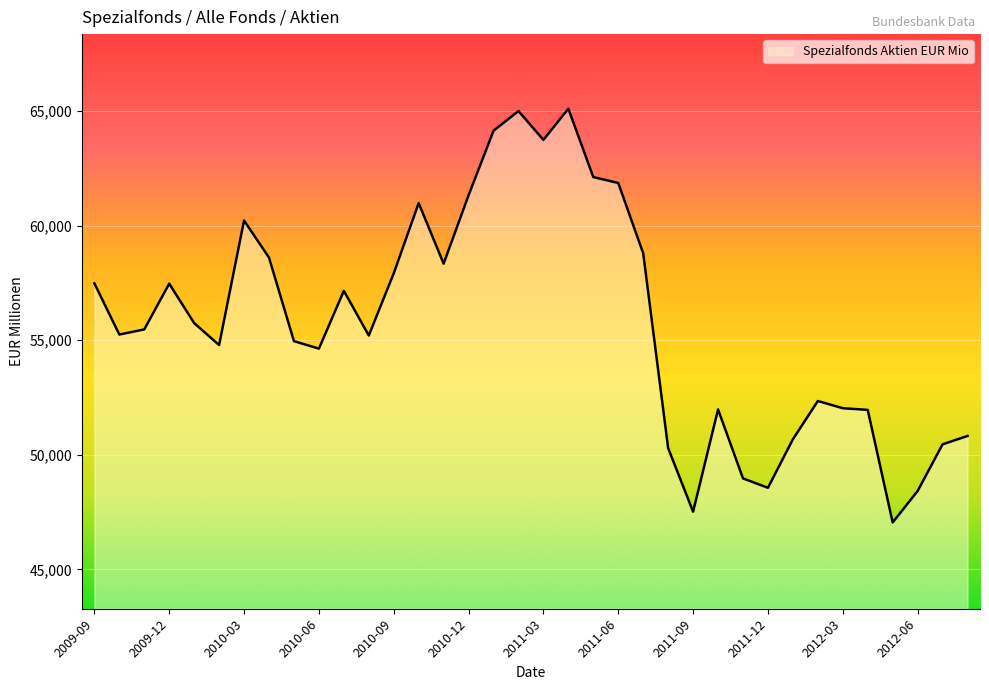

True or false: there are more than 1 points higher than both neighbors.

True